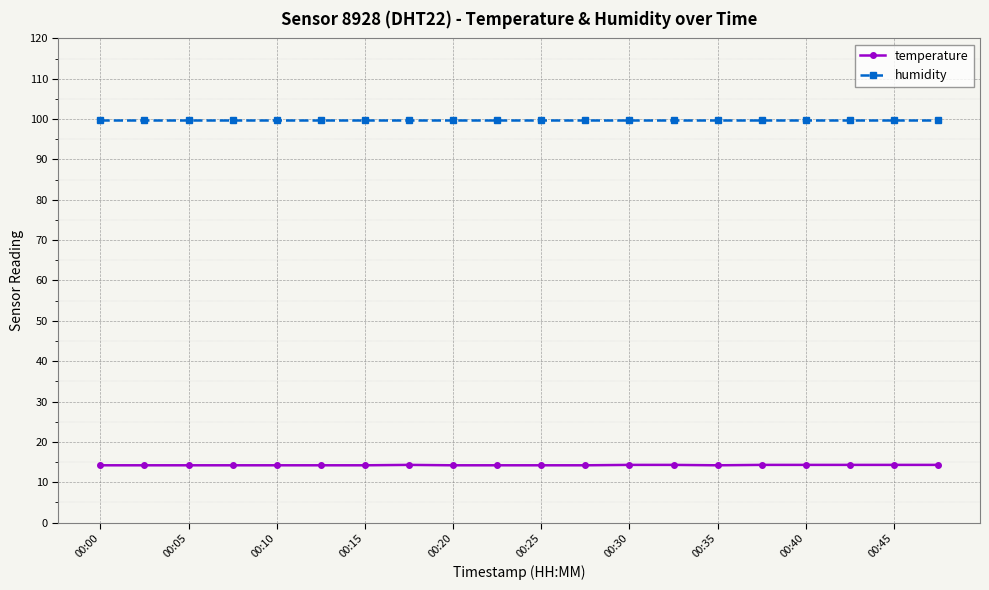

At how many categories does at least one series exceed 91?

20